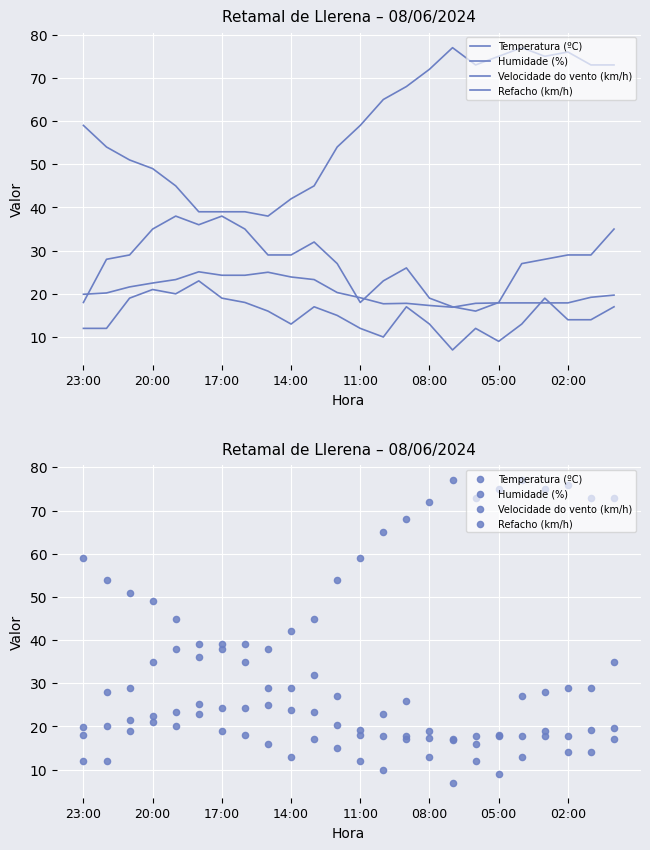

Is the value of Refacho (km/h) at 17:00 greater than the value of Temperatura (ºC) at 05:00?

Yes